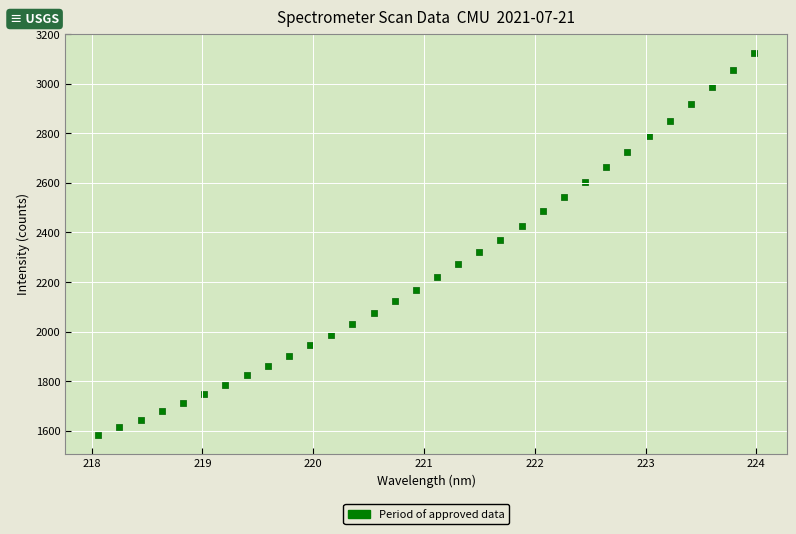

What is the range of X values (max minus min)?

5.9